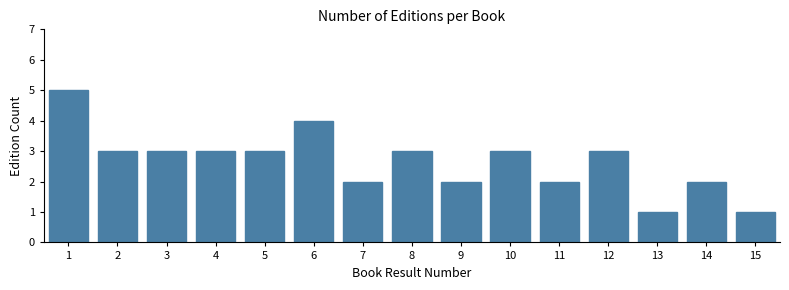

Reading left to right, what are all the values shown in this chart?

1=5	2=3	3=3	4=3	5=3	6=4	7=2	8=3	9=2	10=3	11=2	12=3	13=1	14=2	15=1